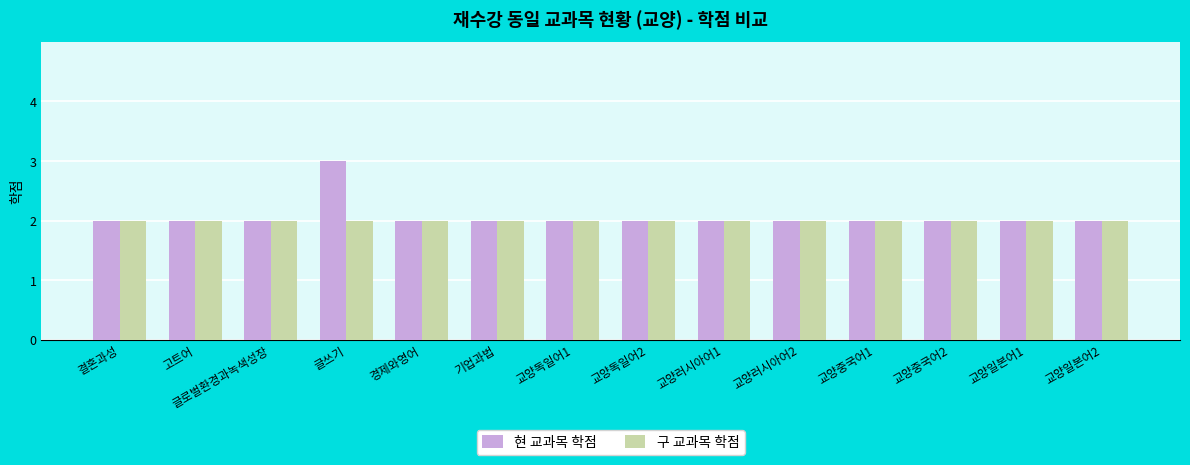

What are all the series names shown in the legend?

현 교과목 학점, 구 교과목 학점